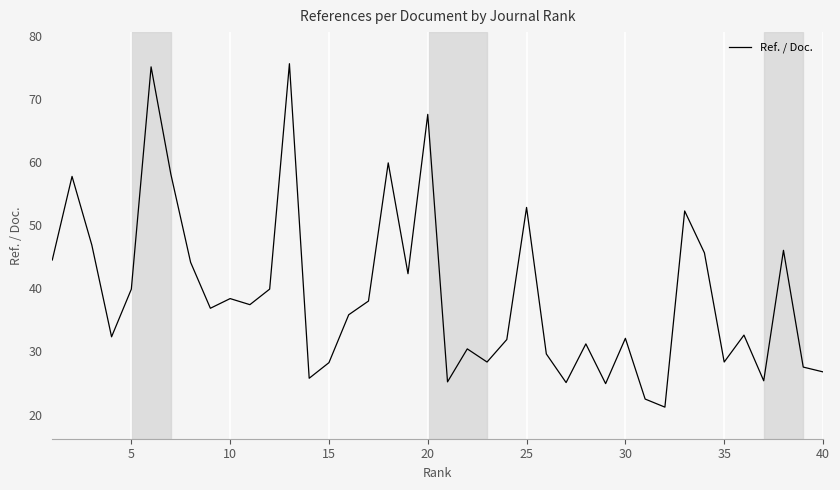

What is the average value?

39.1